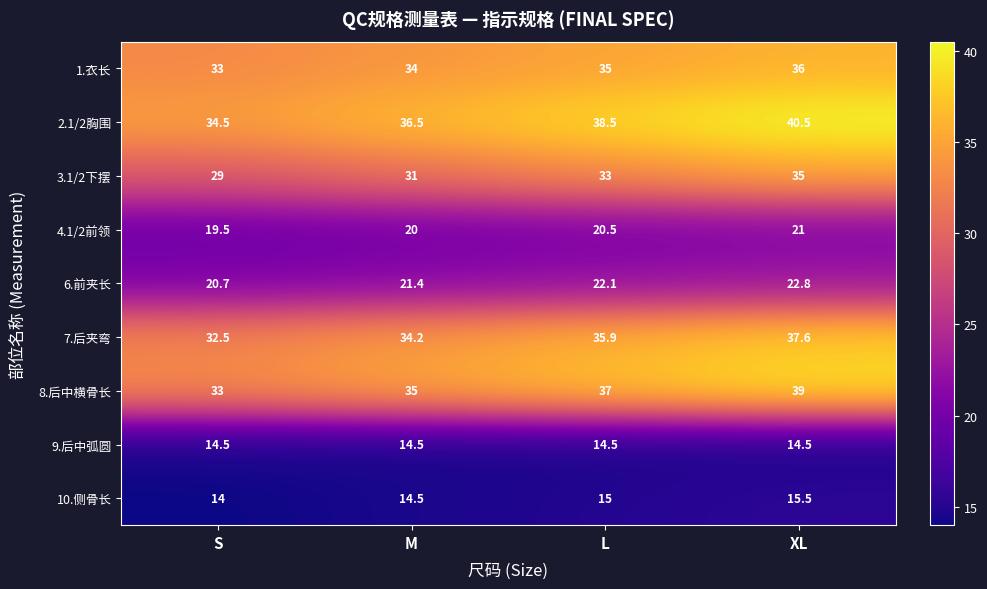

List the series in order of their peak value, highest first.

2.1/2胸围, 8.后中横骨长, 7.后夹弯, 1.衣长, 3.1/2下摆, 6.前夹长, 4.1/2前领, 10.侧骨长, 9.后中弧圆